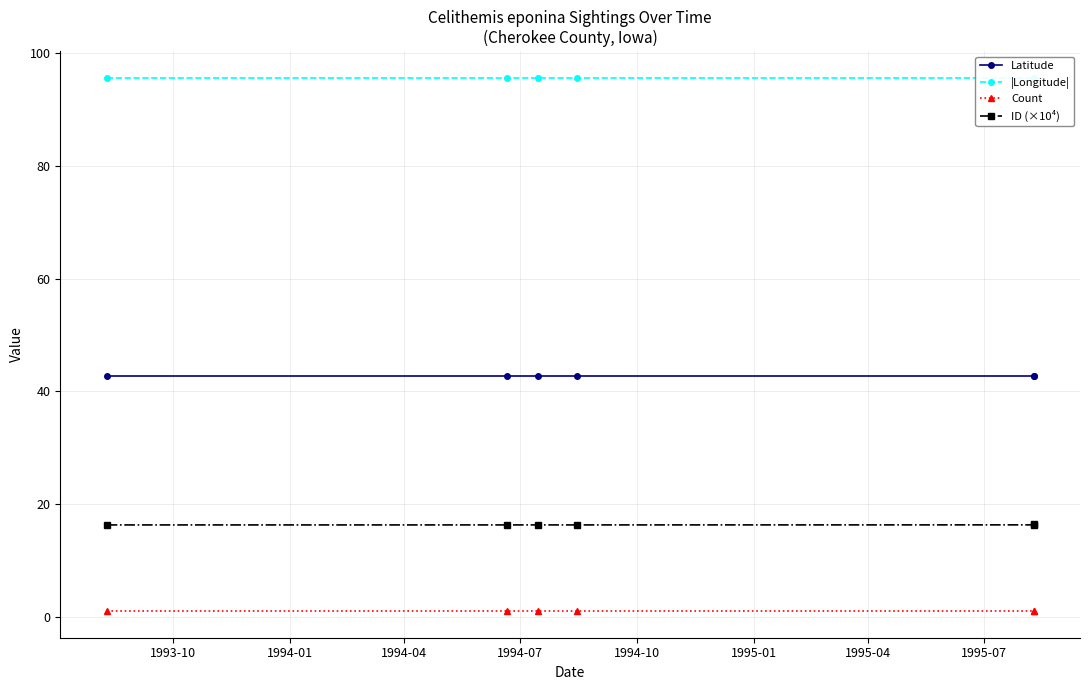

Rank the series by their average value, from highest to lowest.

|Longitude|, Latitude, ID (×10⁴), Count